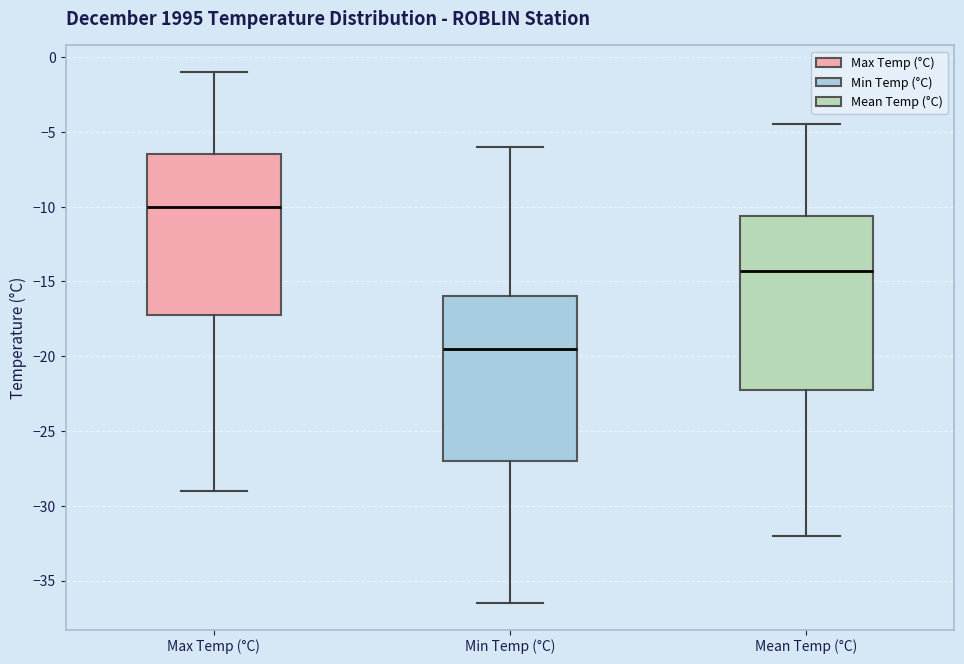

Which box has the lowest median line?

Min Temp (°C)